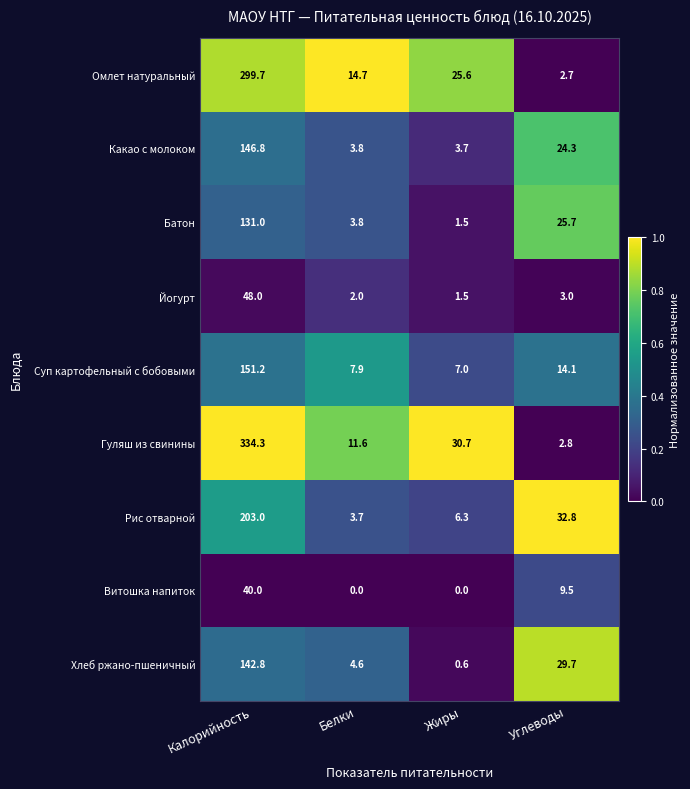

The value of Рис отварной at Белки is 3.7. True or false?

True